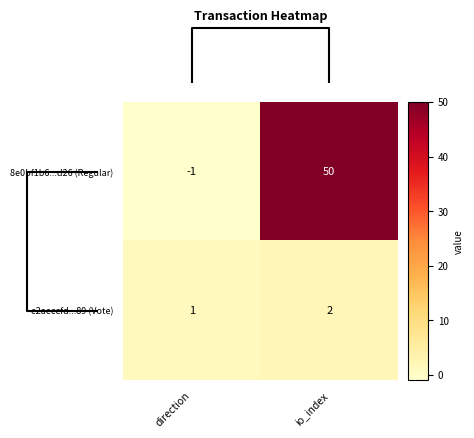

At which label is 8e0bf1b6...d26 (Regular) closest to 24?

direction